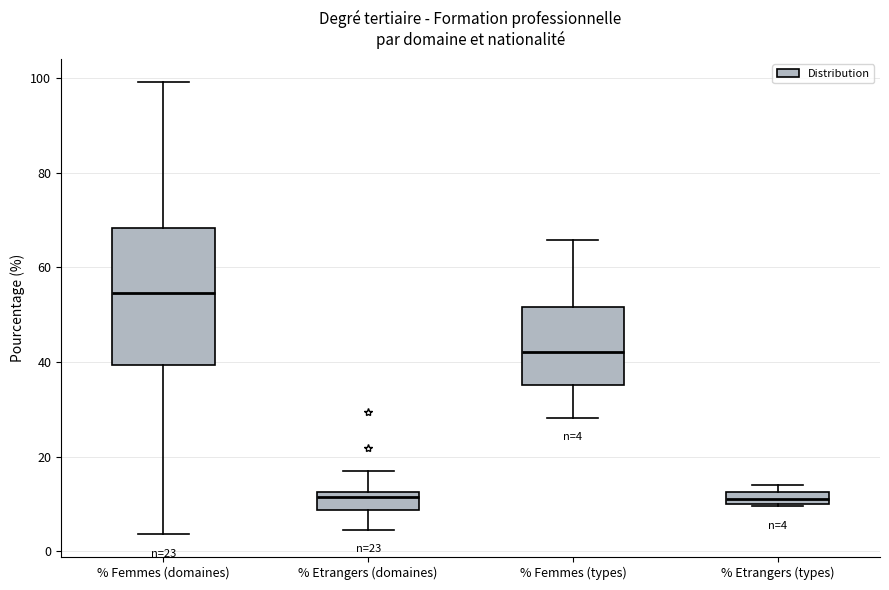

Comparing the boxes themselves (not the whiskers), which one is the tallest?

% Femmes (domaines)